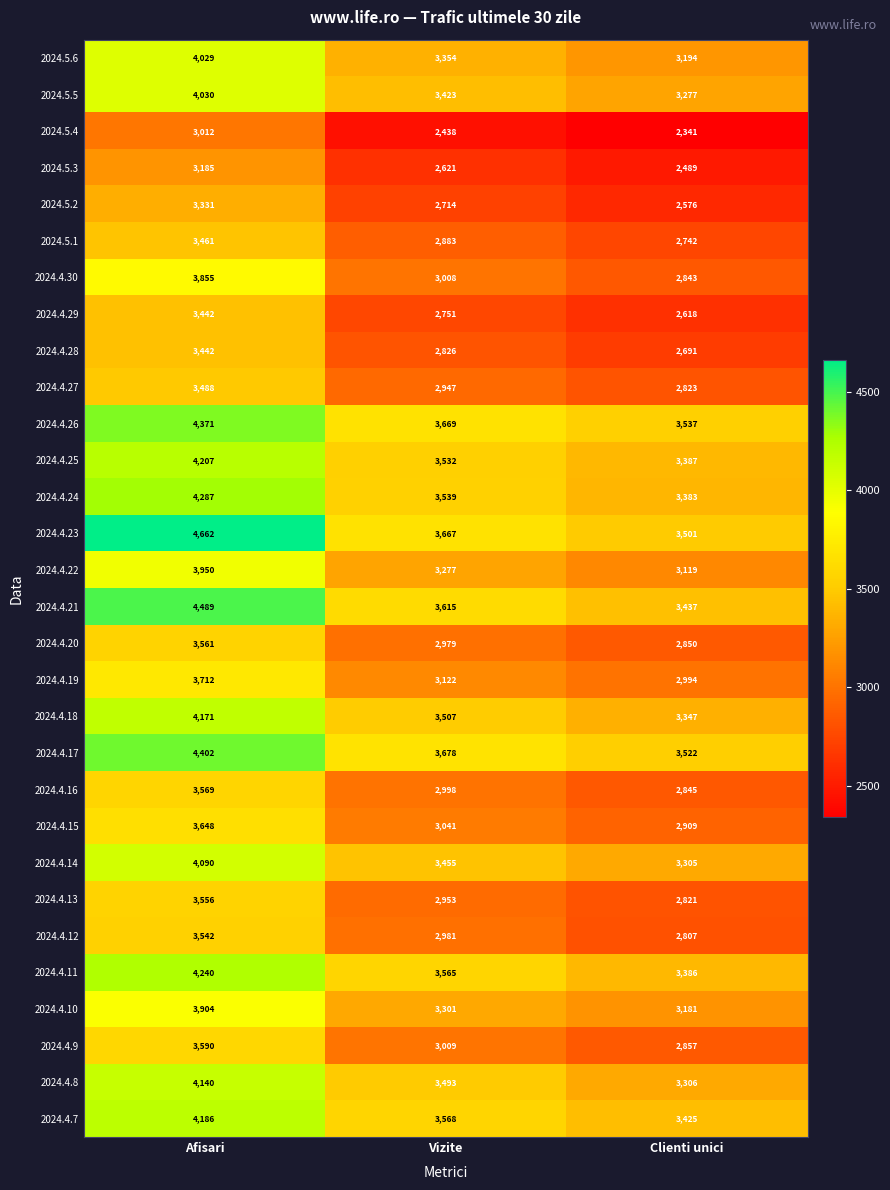

Rank the series at Clienti unici from lowest to highest value.

2024.5.4, 2024.5.3, 2024.5.2, 2024.4.29, 2024.4.28, 2024.5.1, 2024.4.12, 2024.4.13, 2024.4.27, 2024.4.30, 2024.4.16, 2024.4.20, 2024.4.9, 2024.4.15, 2024.4.19, 2024.4.22, 2024.4.10, 2024.5.6, 2024.5.5, 2024.4.14, 2024.4.8, 2024.4.18, 2024.4.24, 2024.4.11, 2024.4.25, 2024.4.7, 2024.4.21, 2024.4.23, 2024.4.17, 2024.4.26